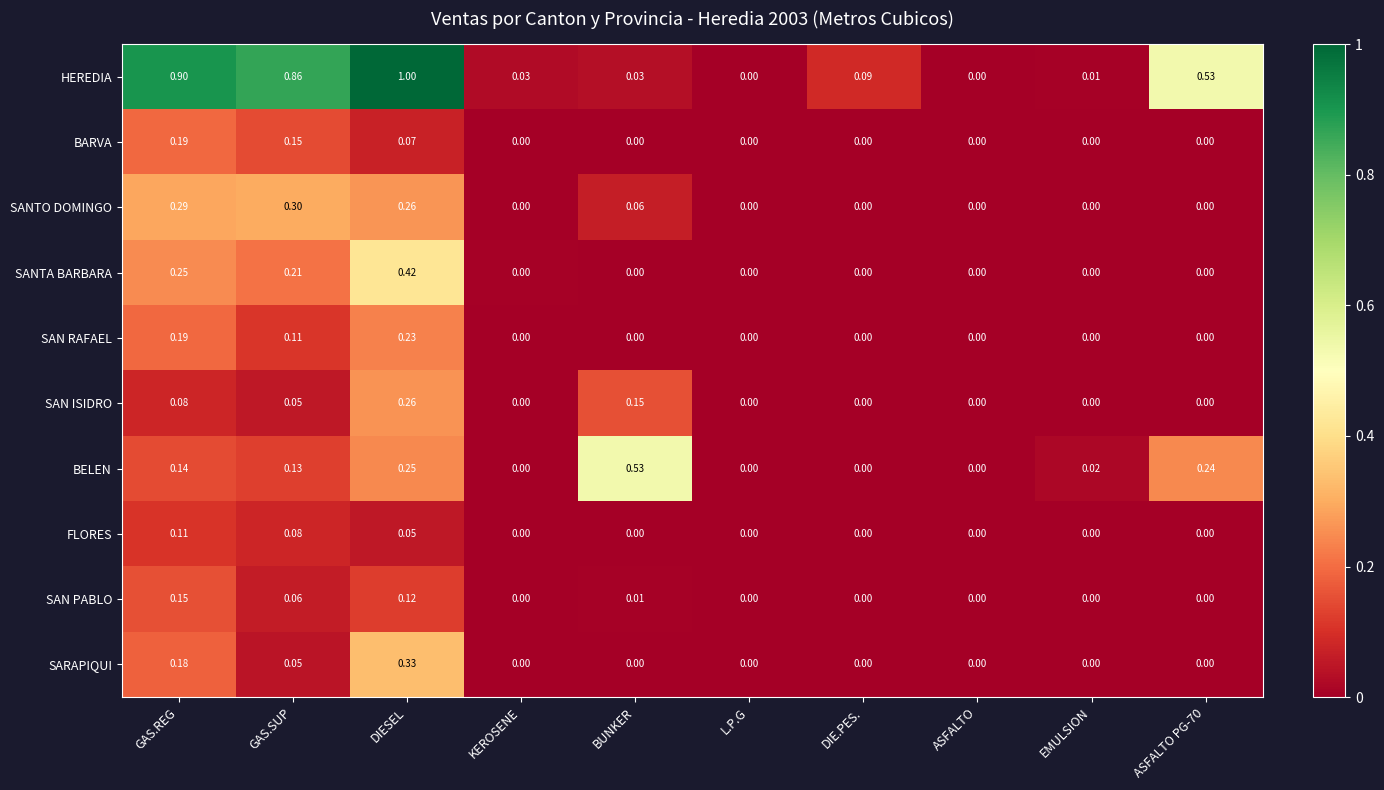

Which series has the largest range (max minus min)?

HEREDIA